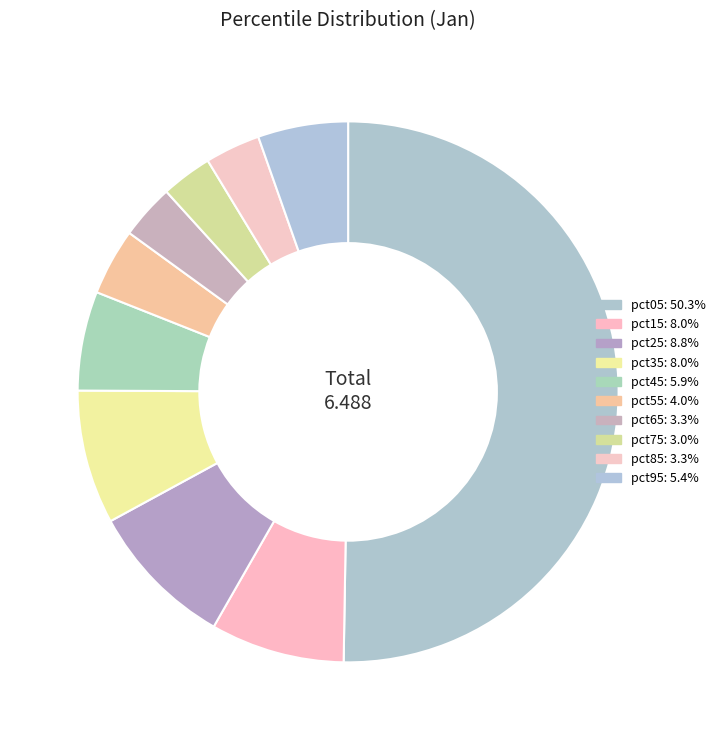

Rank the categories by value from highest to lowest.

pct05, pct25, pct15, pct35, pct45, pct95, pct55, pct85, pct65, pct75